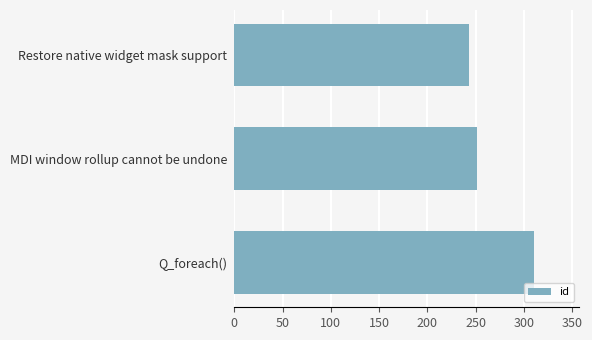

Rank the categories by value from highest to lowest.

Q_foreach(), MDI window rollup cannot be undone, Restore native widget mask support